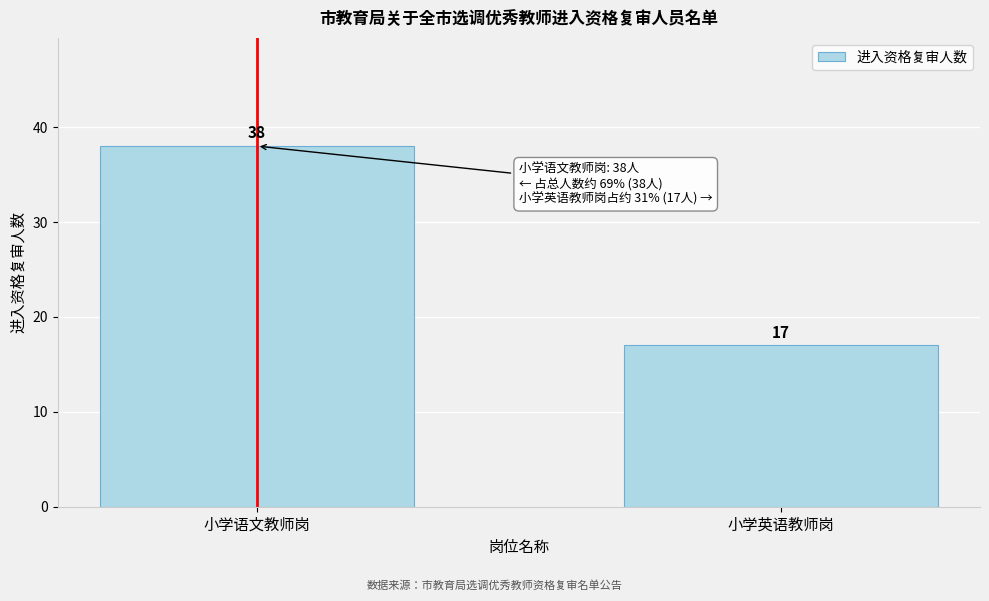

Reading left to right, transcribe all the data shown in this chart.

38	17